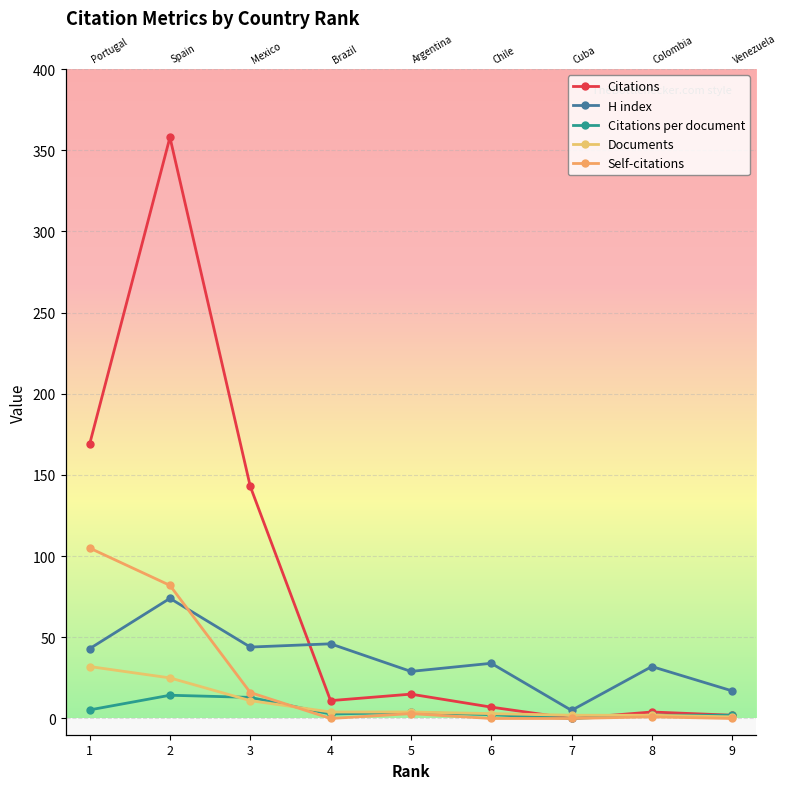

What is the sum of all Citations per document values?

45.4